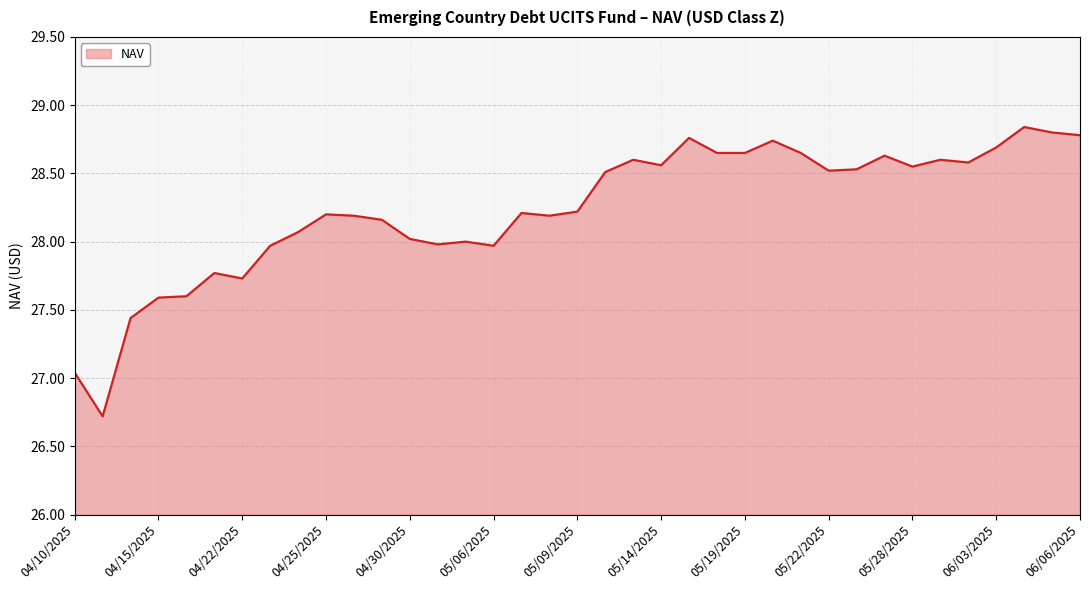

What is the smallest value displayed?

26.7